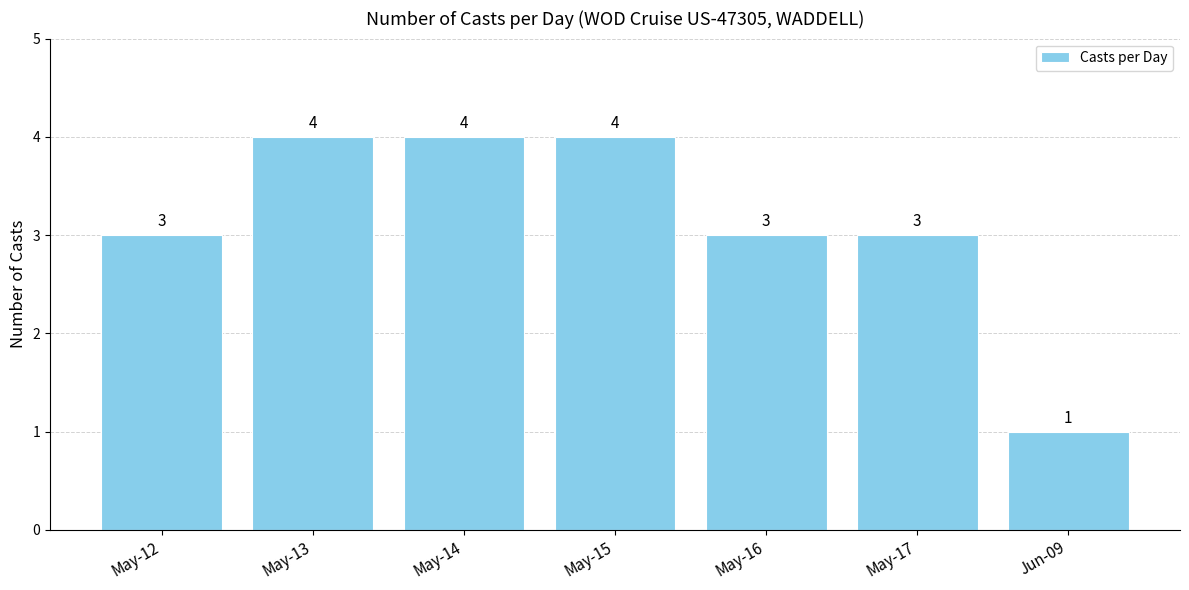

Which category has the lowest value across all series?

Jun-09